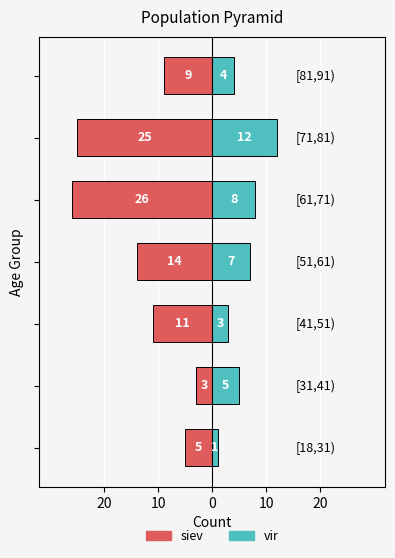

Does the chart contain any negative values?

Yes